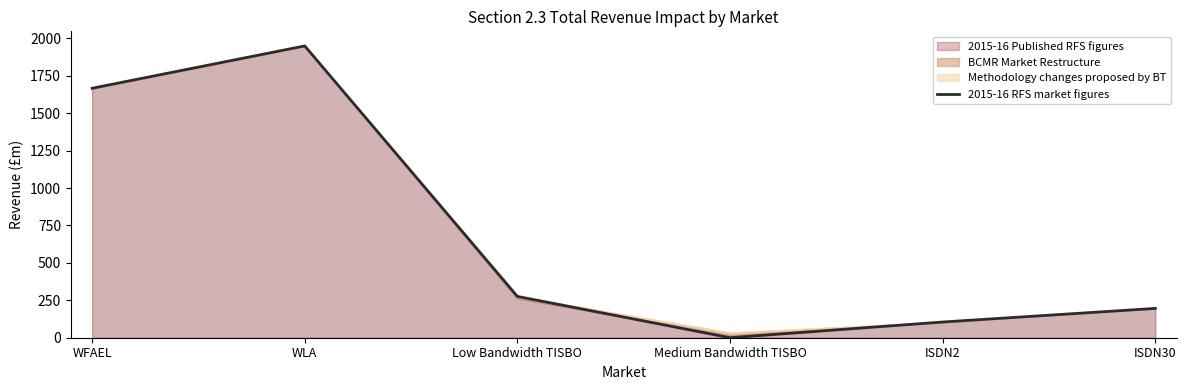

Rank the categories by value from lowest to highest.

Medium Bandwidth TISBO, ISDN2, ISDN30, Low Bandwidth TISBO, WFAEL, WLA